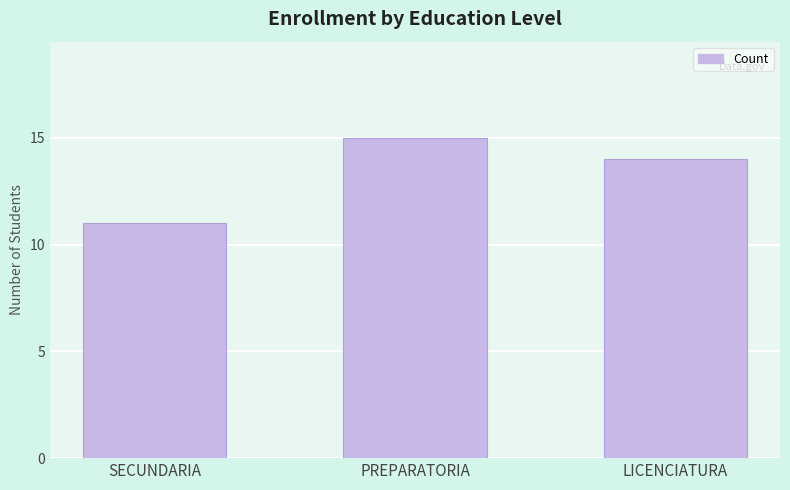

At which category does the chart reach its minimum across all series?

SECUNDARIA